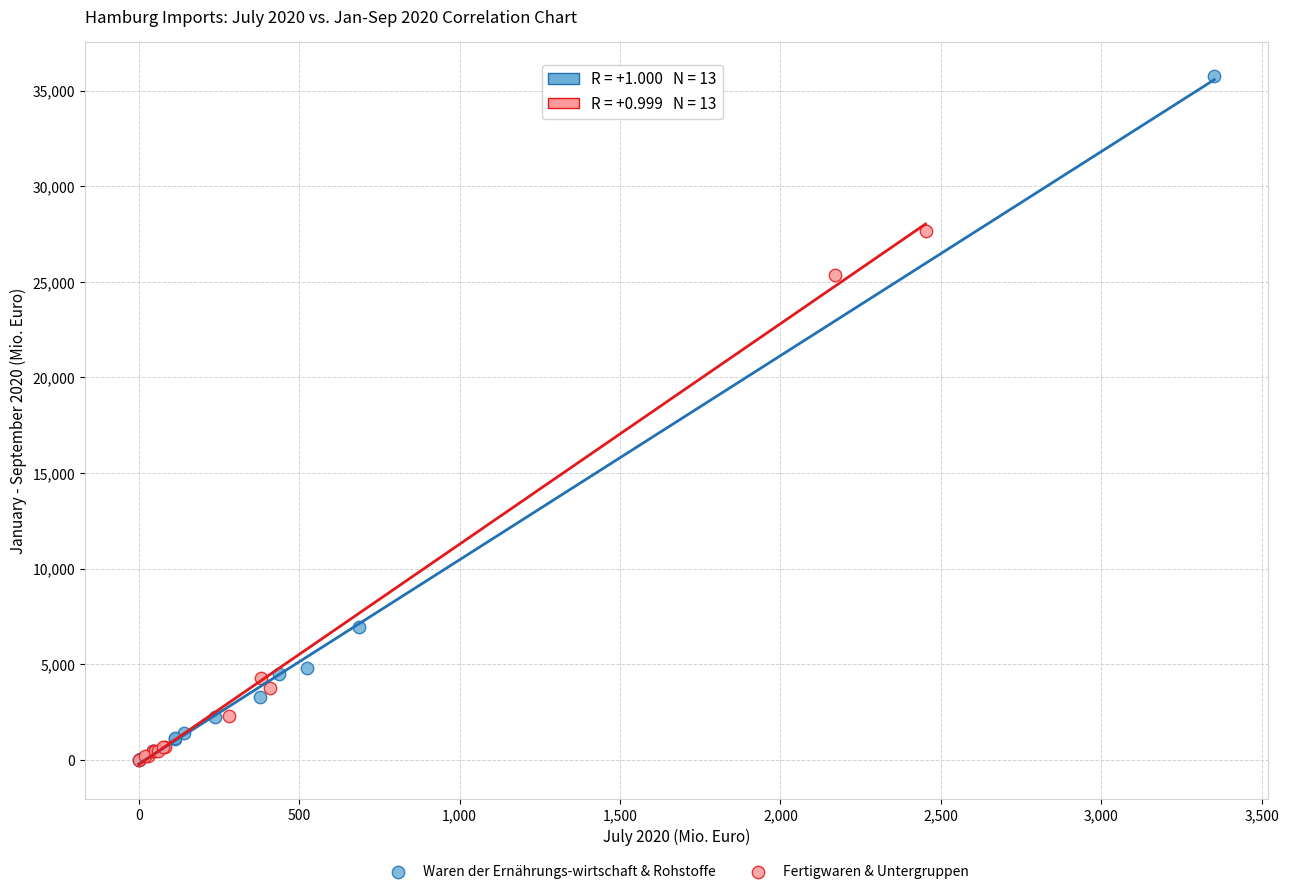

Which series reaches the maximum Y coordinate?

Waren der Ernährungs­wirtschaft & Rohstoffe